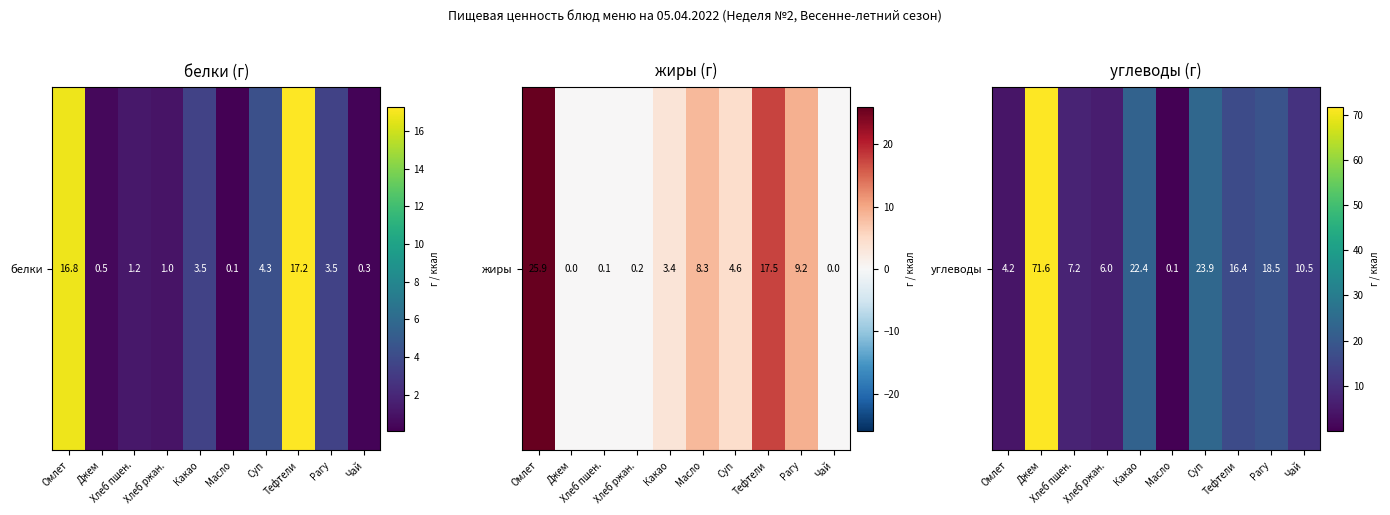

What is the average value?

18.1